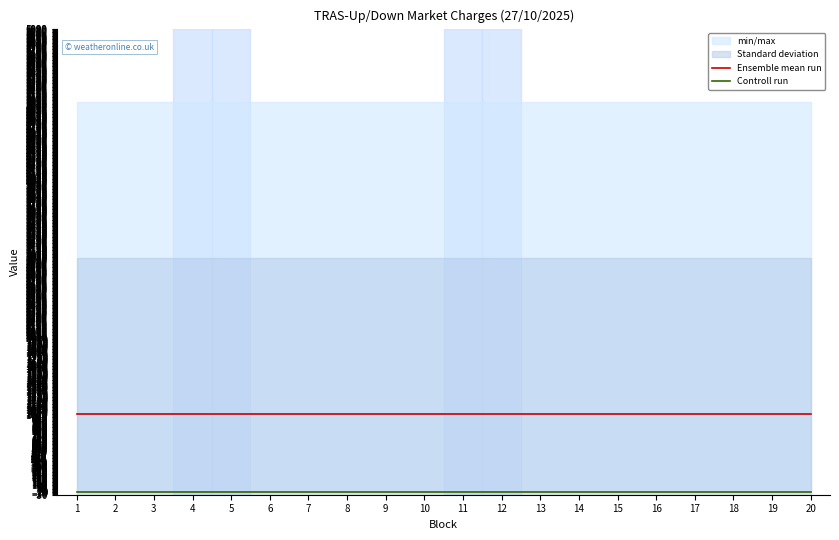

True or false: Ensemble mean run has more than 0 points higher than both neighbors.

False